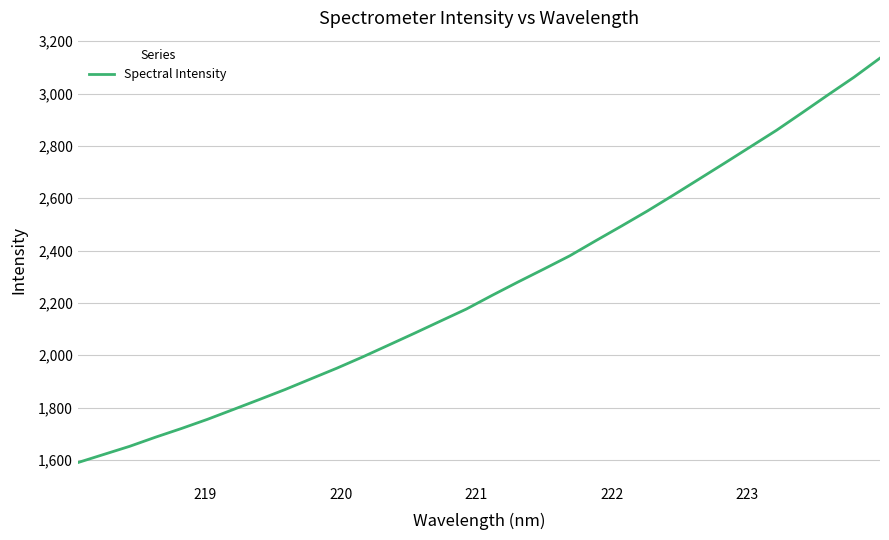

What is the difference between the maximum and minimum values?

1545.8